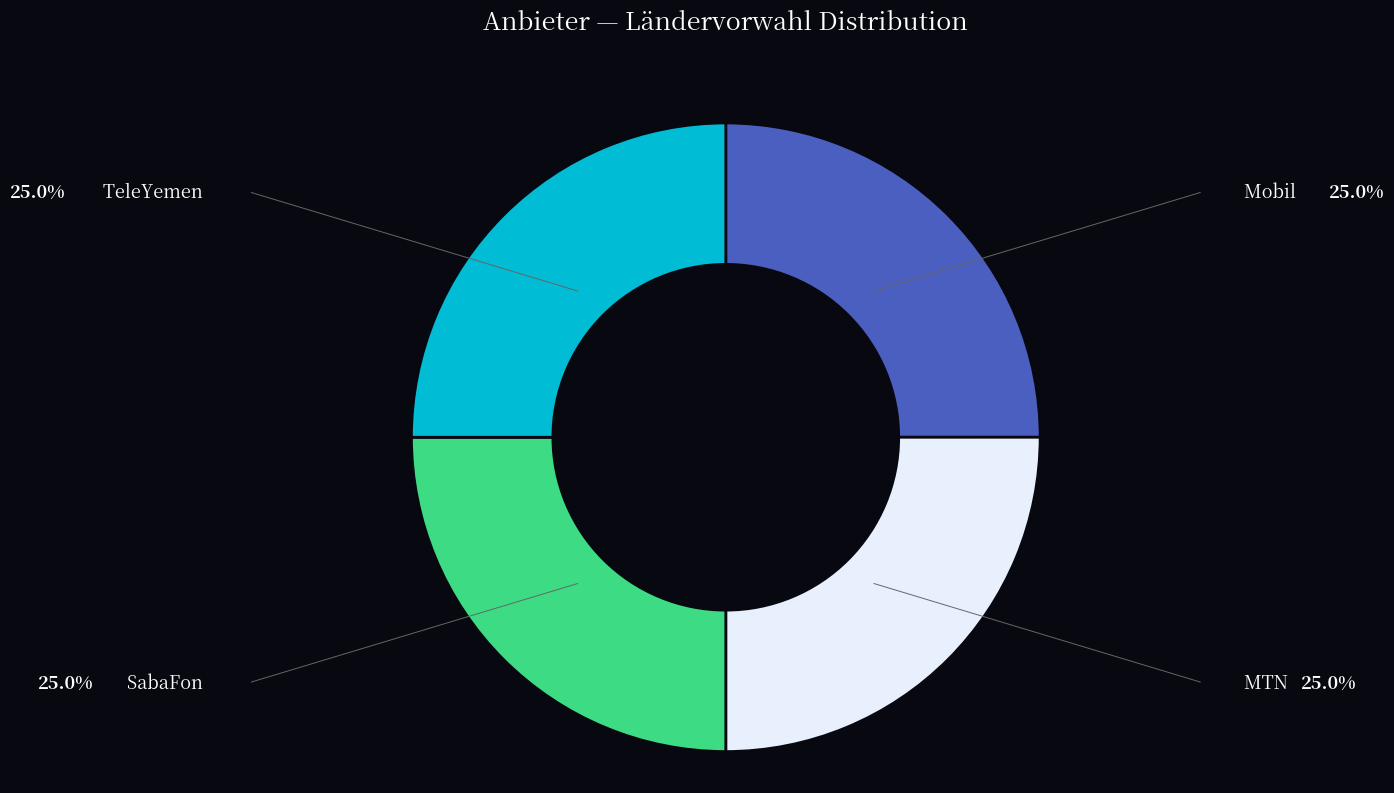

Count the number of slices in the pie.

4